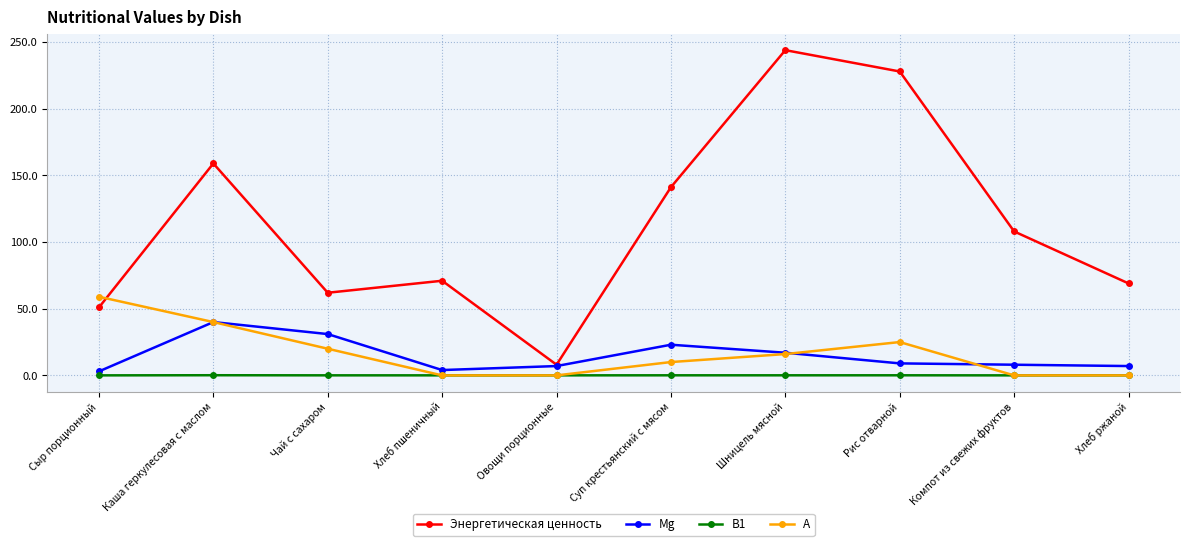

The value of Mg at Чай с сахаром is 8.0. True or false?

False